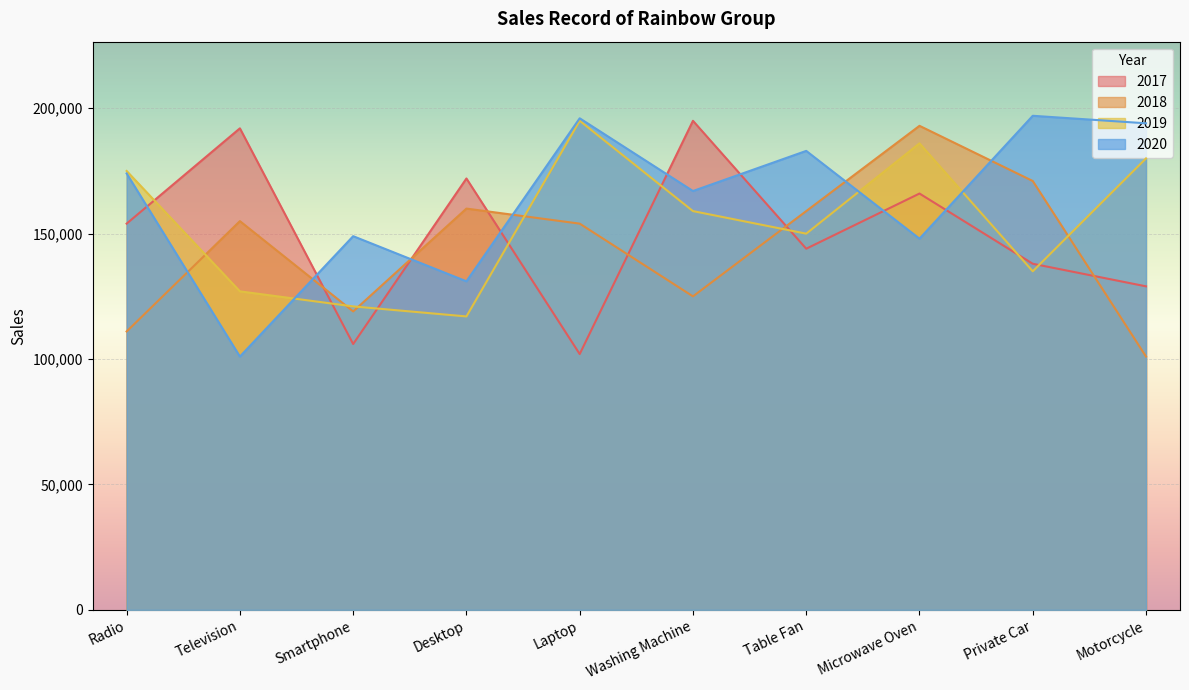

True or false: 2018 and 2020 cross at least once.

True